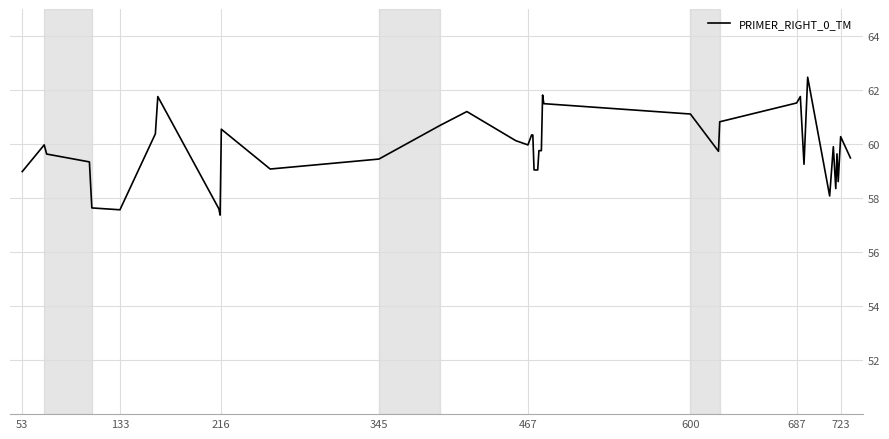

What is the greatest value displayed?

62.5